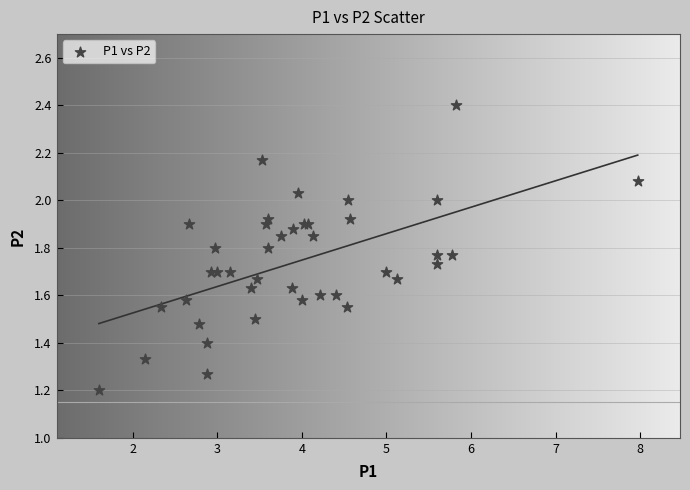

What Y value in the scatter plot is closest to 1?

1.2